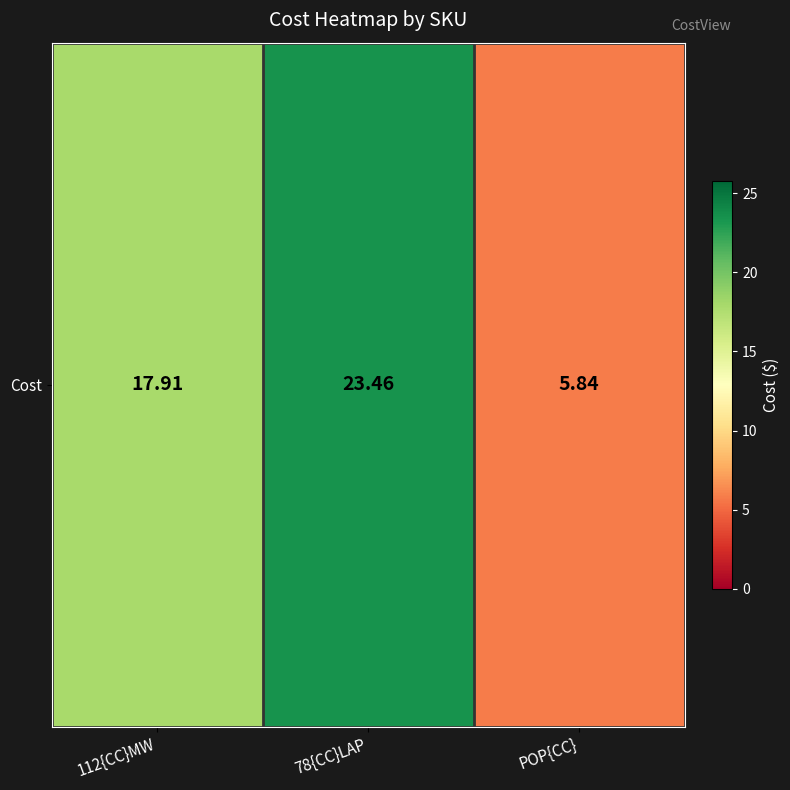

What is the change in value from 78{CC}LAP to POP{CC}?

-17.6